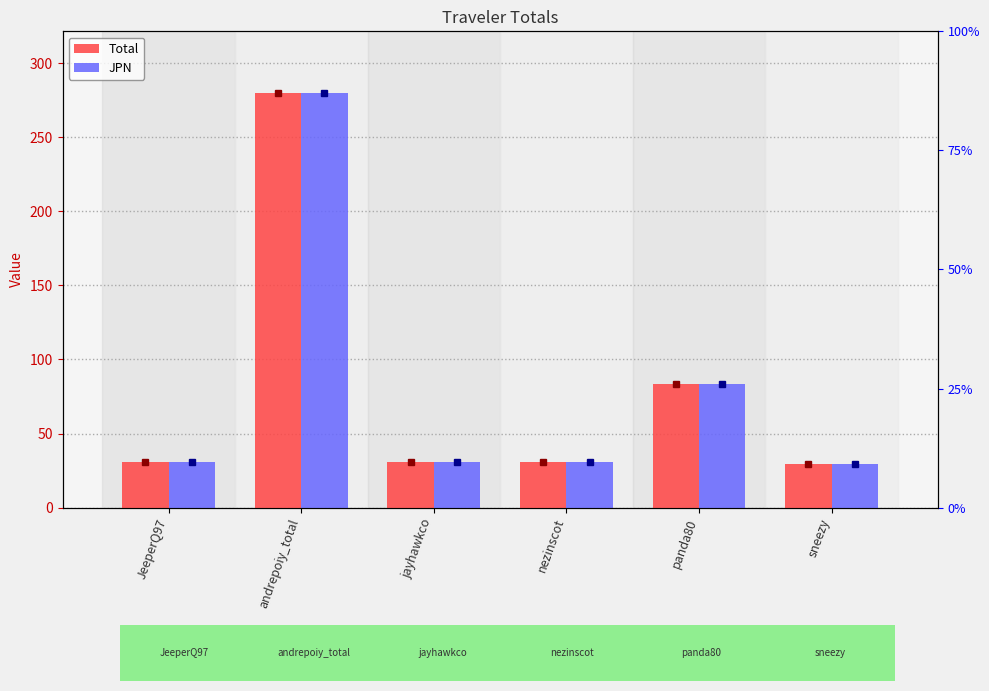

What position from the left is JeeperQ97?

1